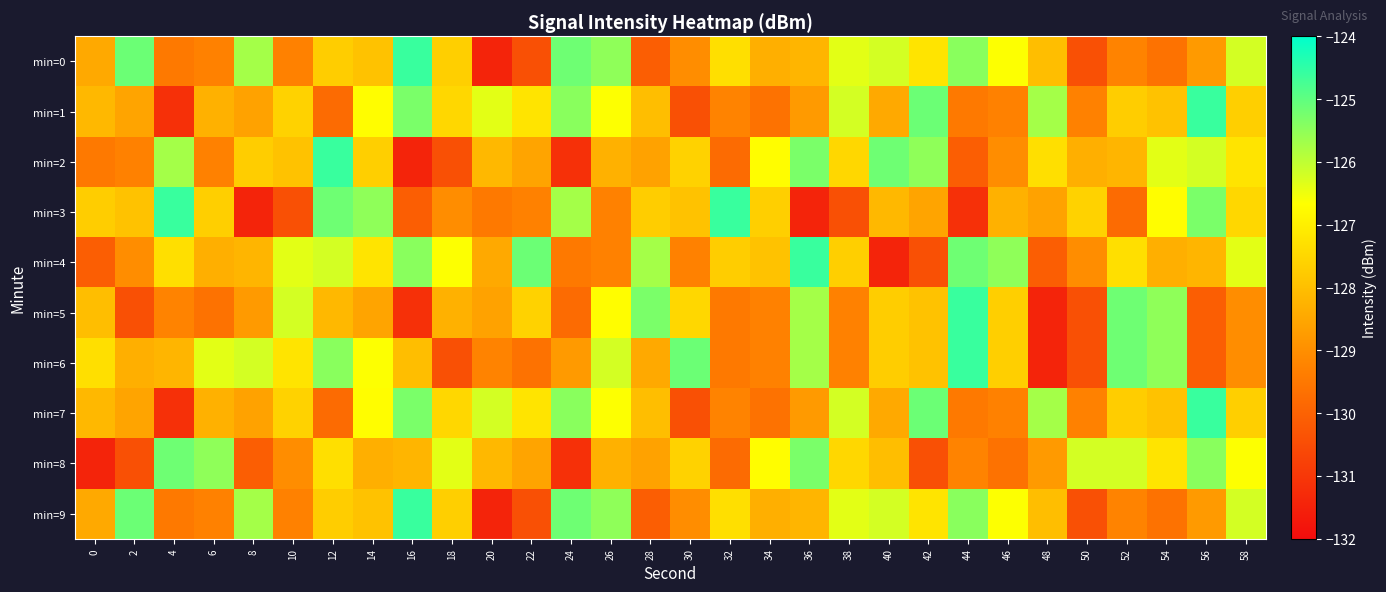

Which category has the highest value across all series?

16